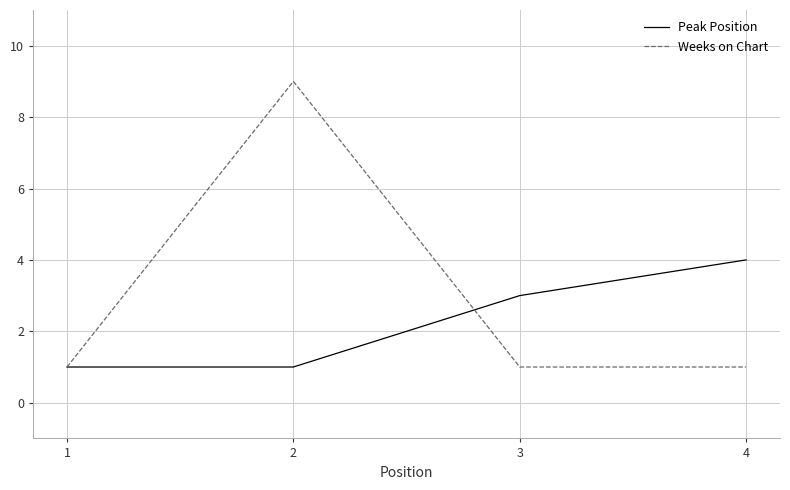

Reading left to right, extract all data points from this chart.

Peak Position: 1=1	2=1	3=3	4=4
Weeks on Chart: 1=1	2=9	3=1	4=1